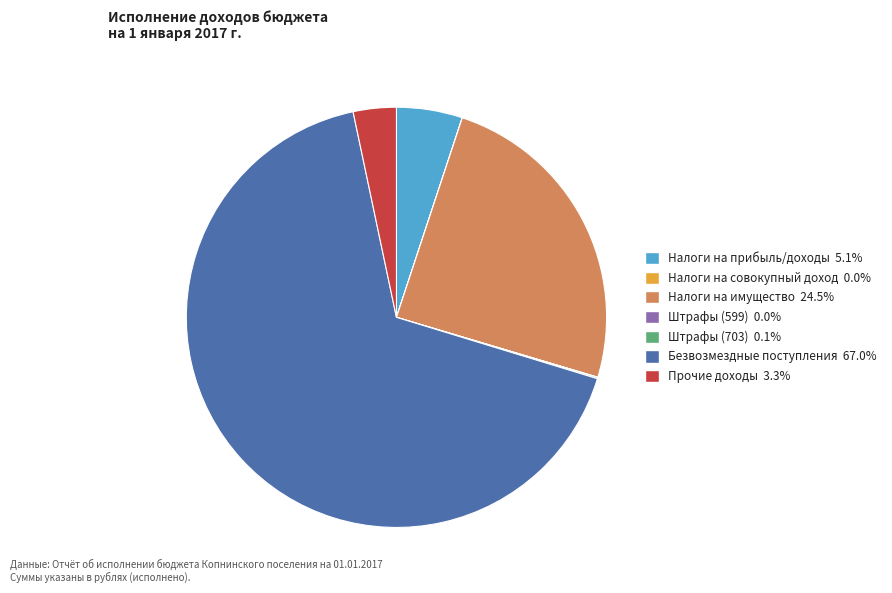

Which category has the biggest portion of the pie?

Безвозмездные поступления